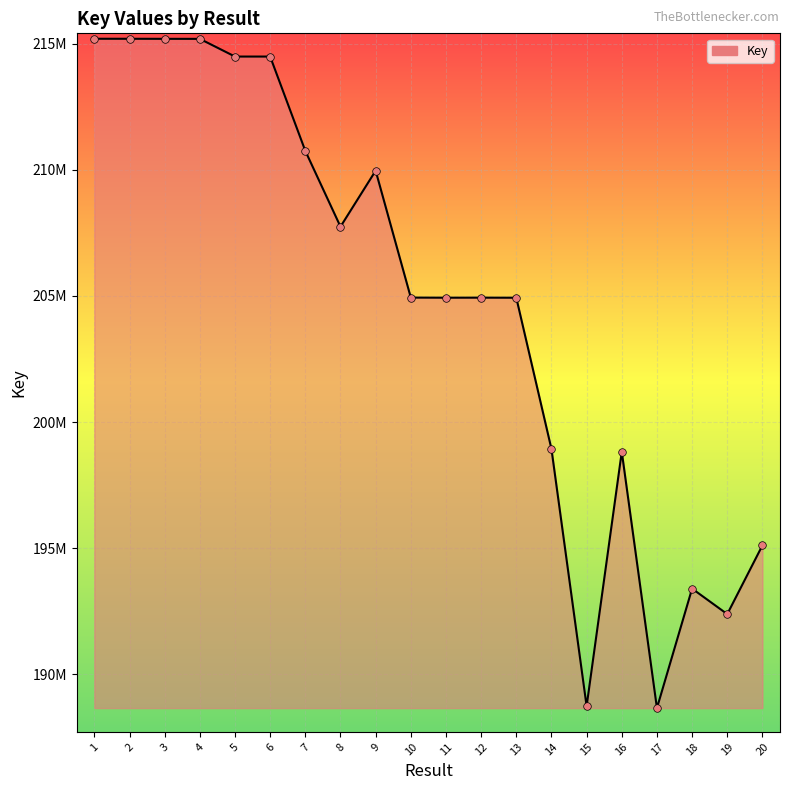

What is the change in value from 8 to 18?

-14342710